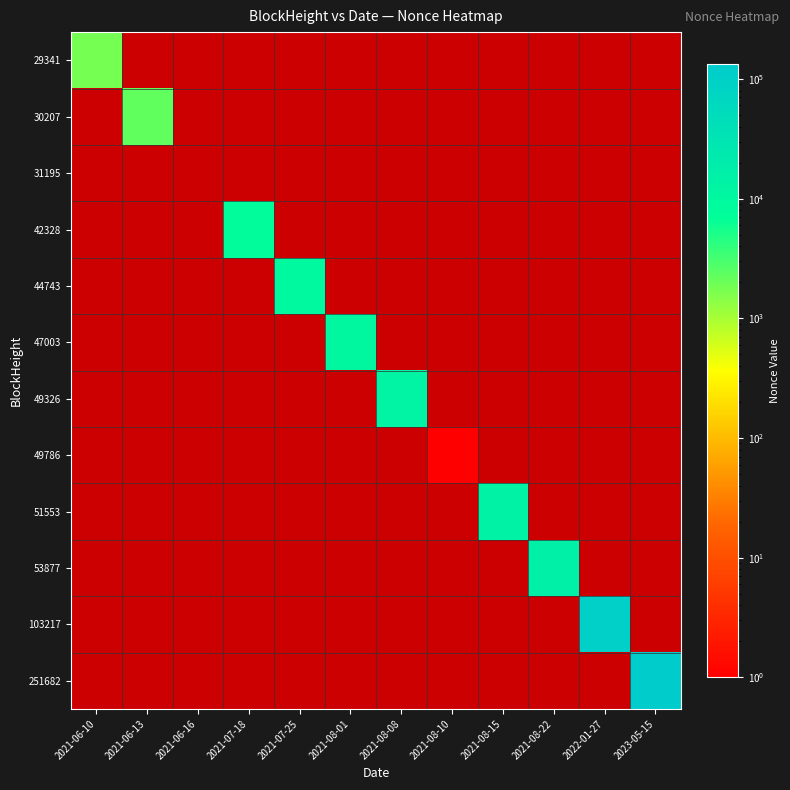

Which label corresponds to the smallest value in the chart?

2021-08-10